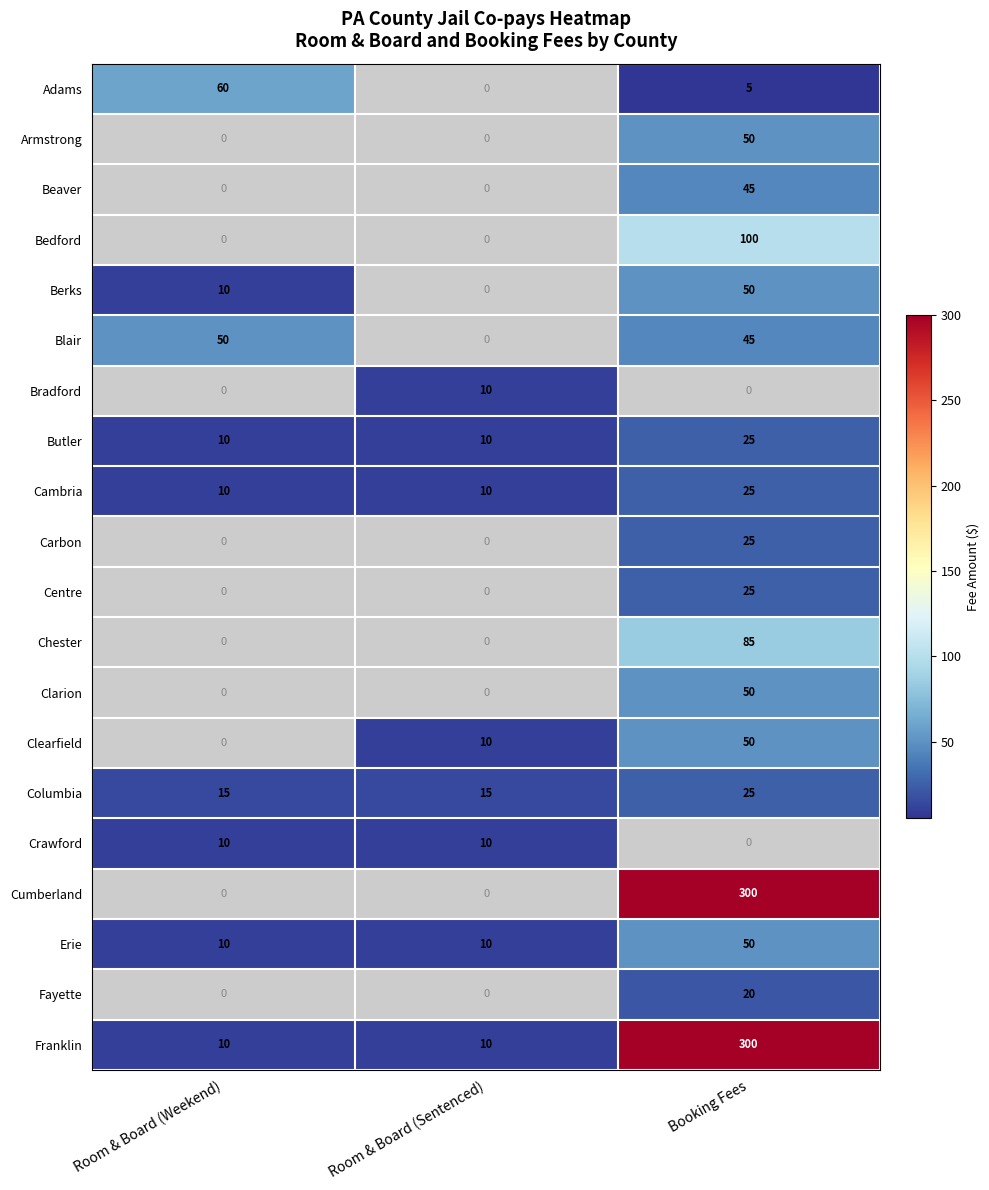

How many distinct data groups are displayed?

20